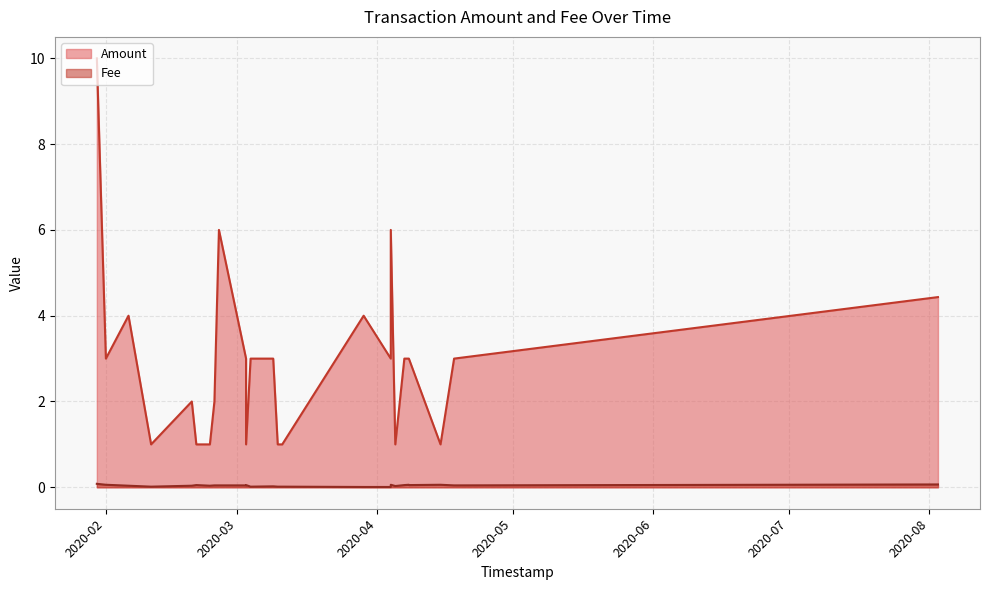

What is the difference between the maximum and minimum values in the Amount series?

9.0